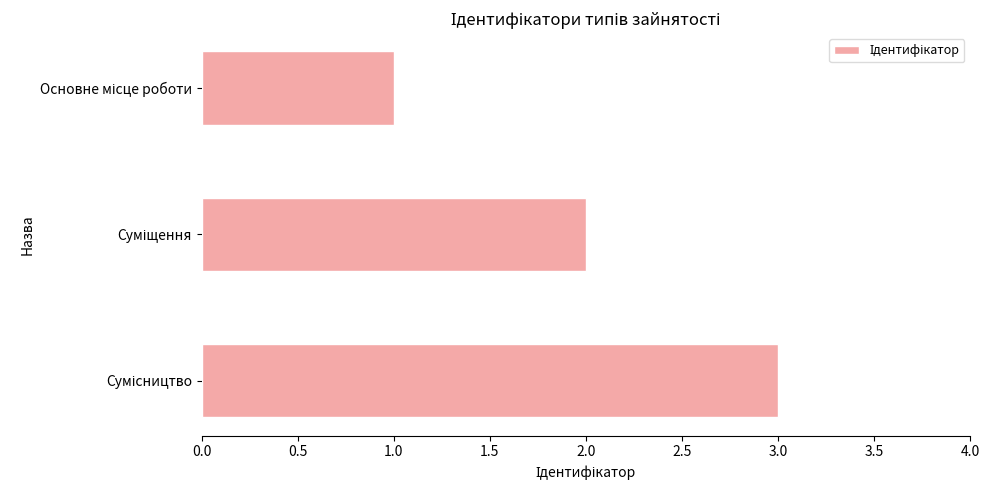

What is the maximum value shown in the chart?

3